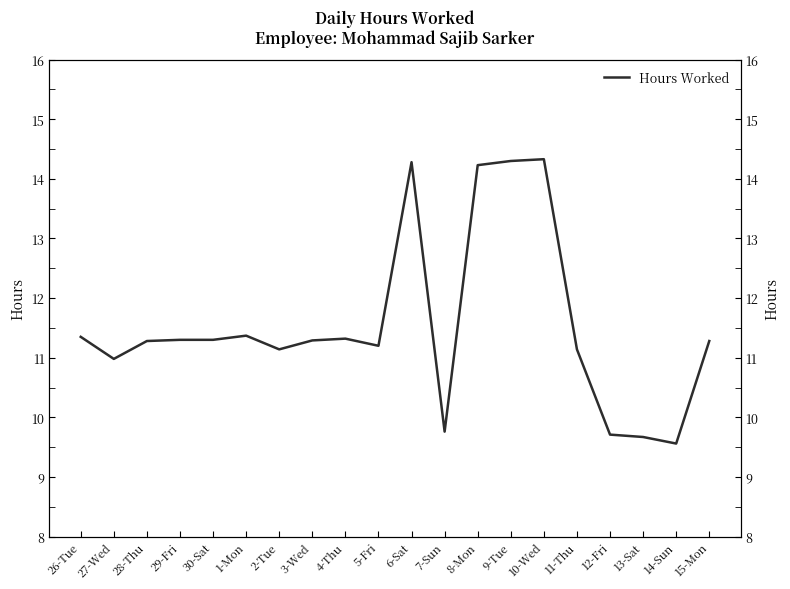

What is the sum of all values?

230.8